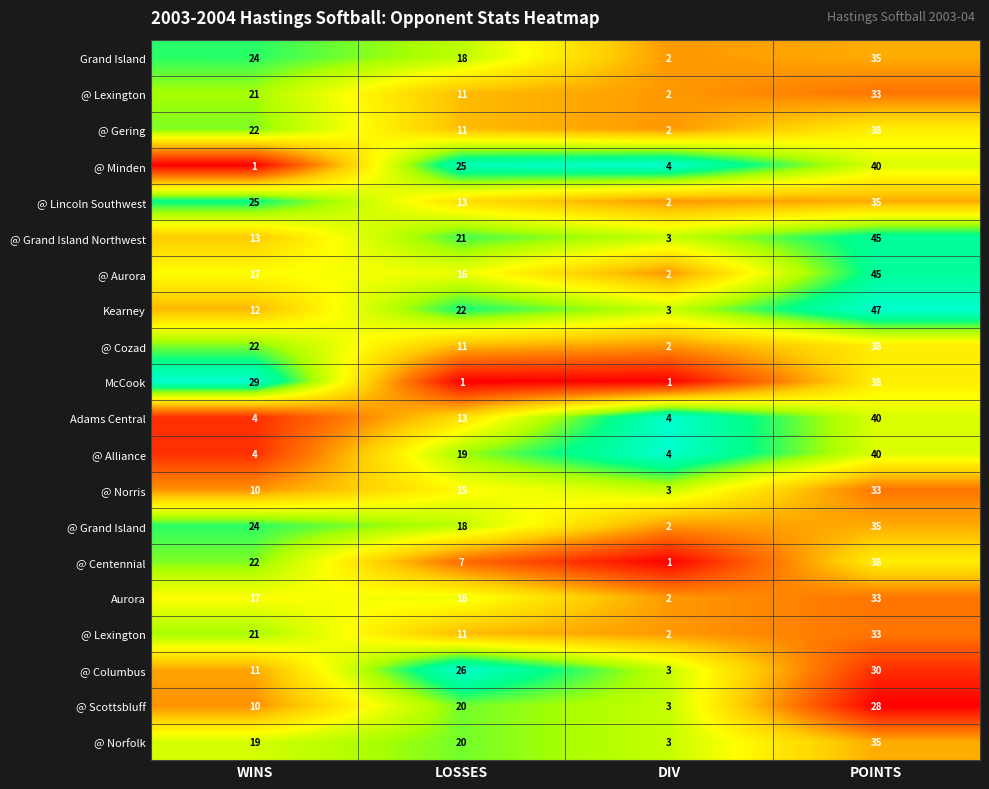

How many series are shown in this chart?

20